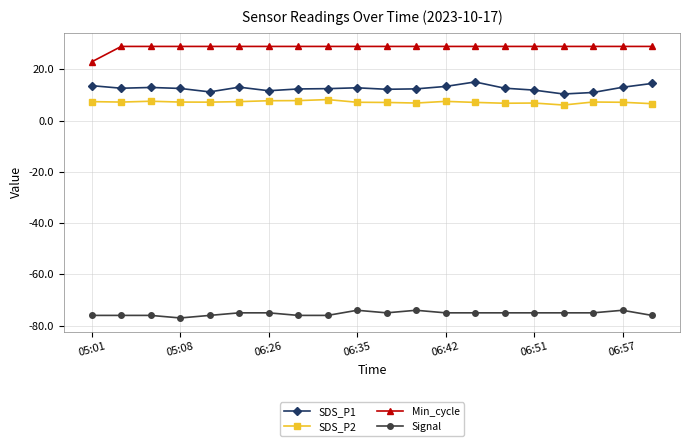

What is the value of the Min_cycle point at the 17th from the left?

29.0